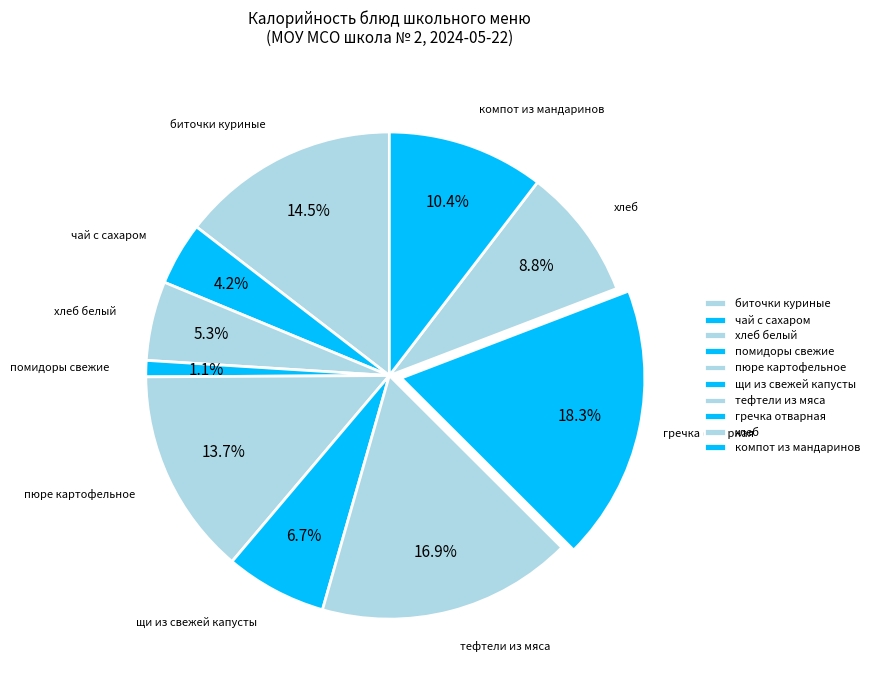

What percentage is the биточки куриные slice, to the nearest percent?

15%